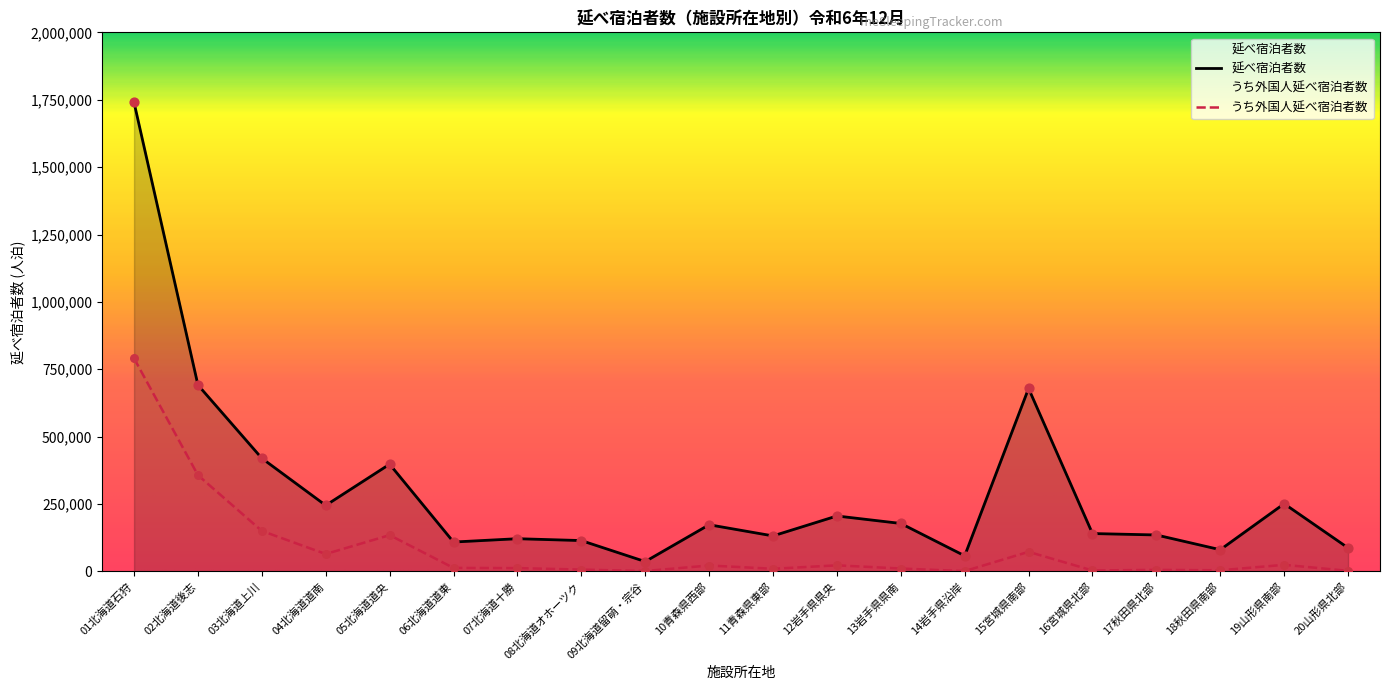

Which series has the largest total across all categories?

延べ宿泊者数